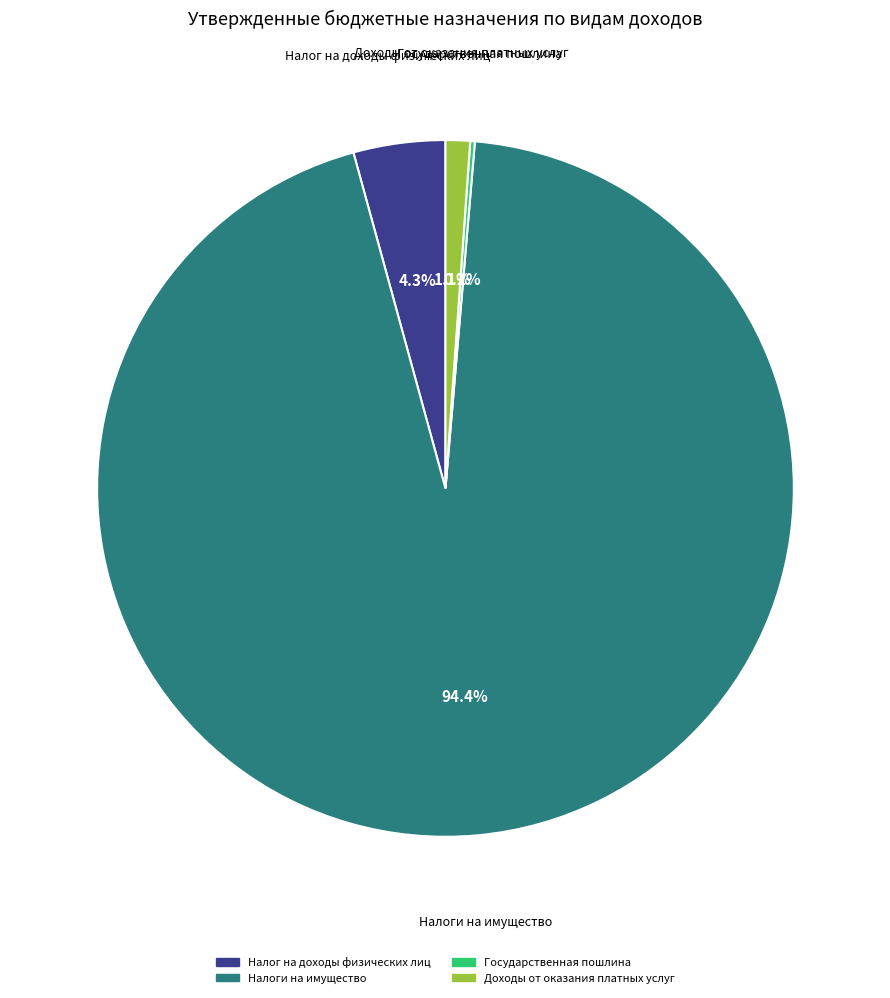

Which slice represents more than half of the pie?

Налоги на имущество